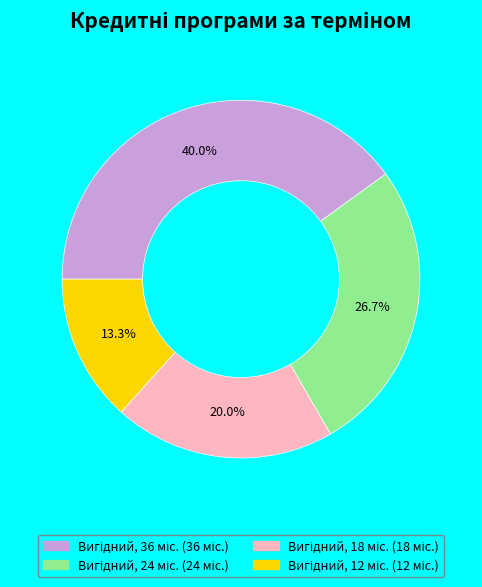

How many slices are in this pie chart?

4